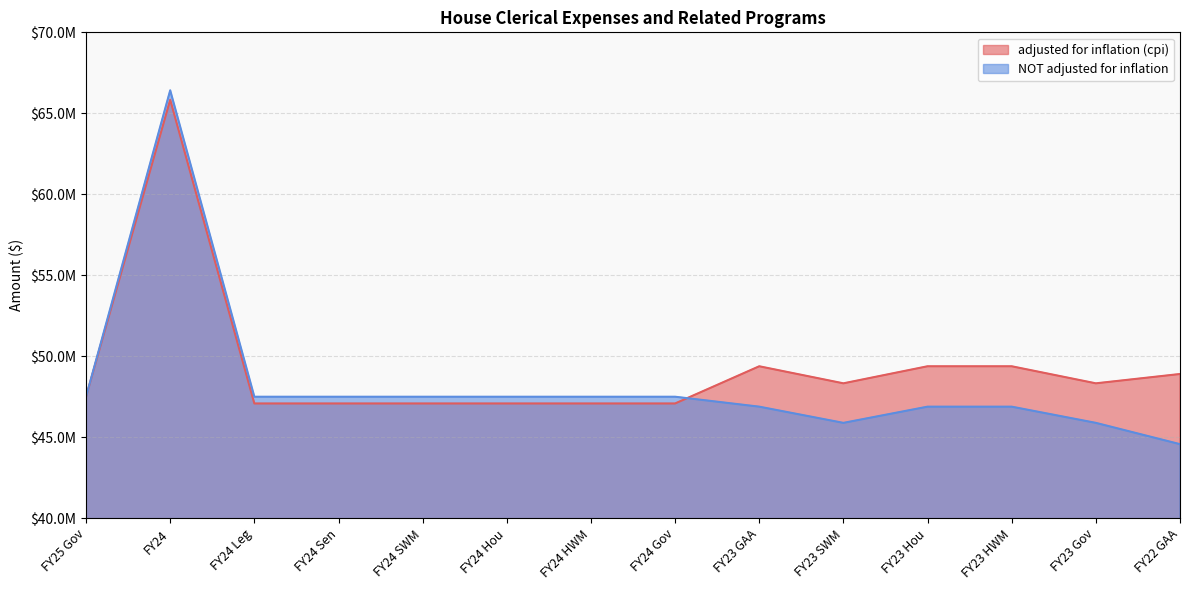

What is the sum of all adjusted for inflation (cpi) values?

689607049